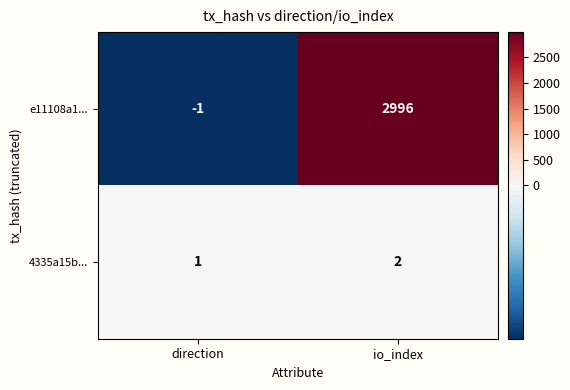

What is the maximum value shown in the chart?

2996